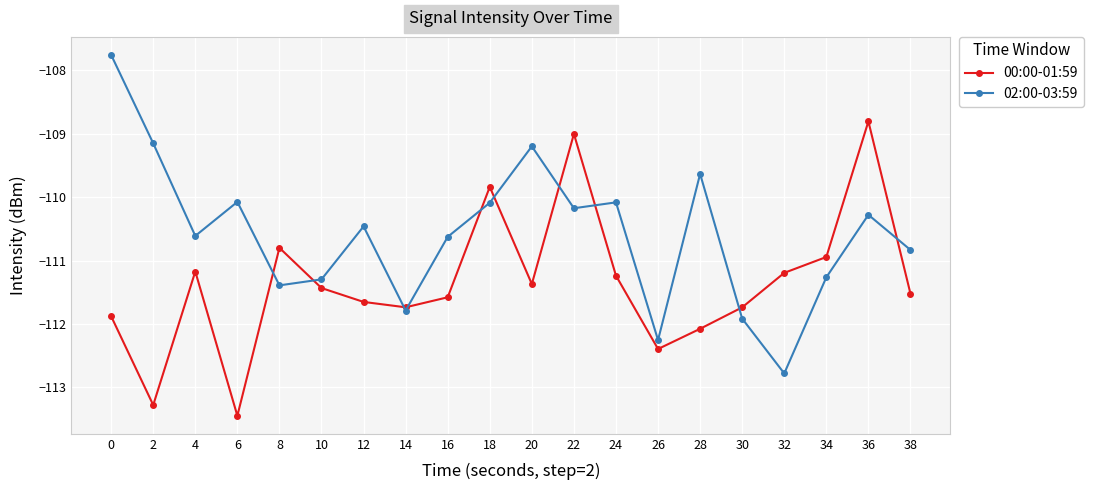

How many times do 02:00-03:59 and 00:00-01:59 cross each other?

10